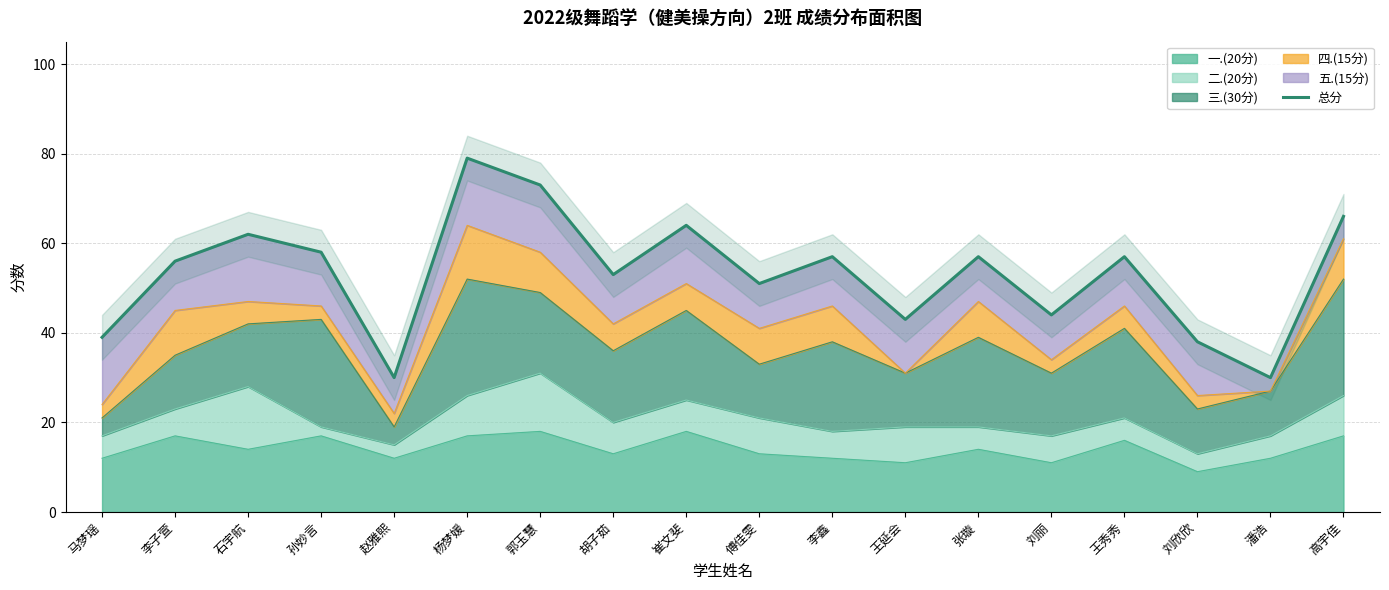

The value at 高宇佳 is 66. True or false?

True